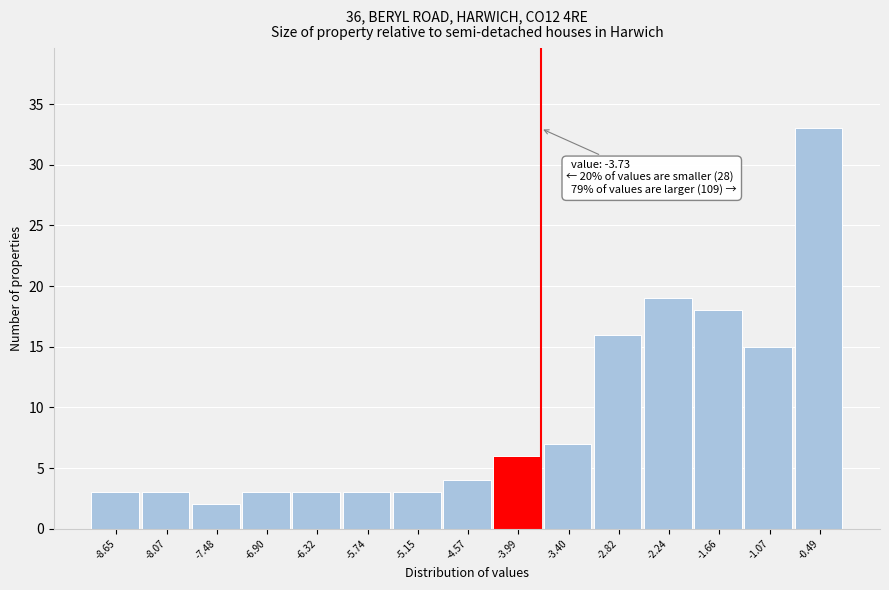

Which range on the x-axis has the tallest bar?

-0.8 to -0.2